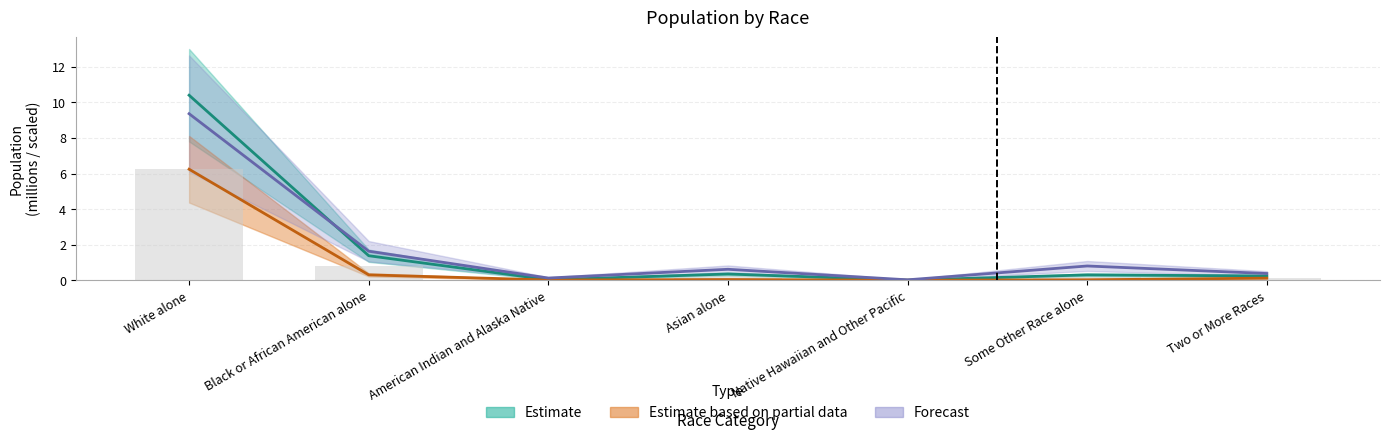

The value of Lycoming County at American Indian and Alaska Native is 0.0. True or false?

False